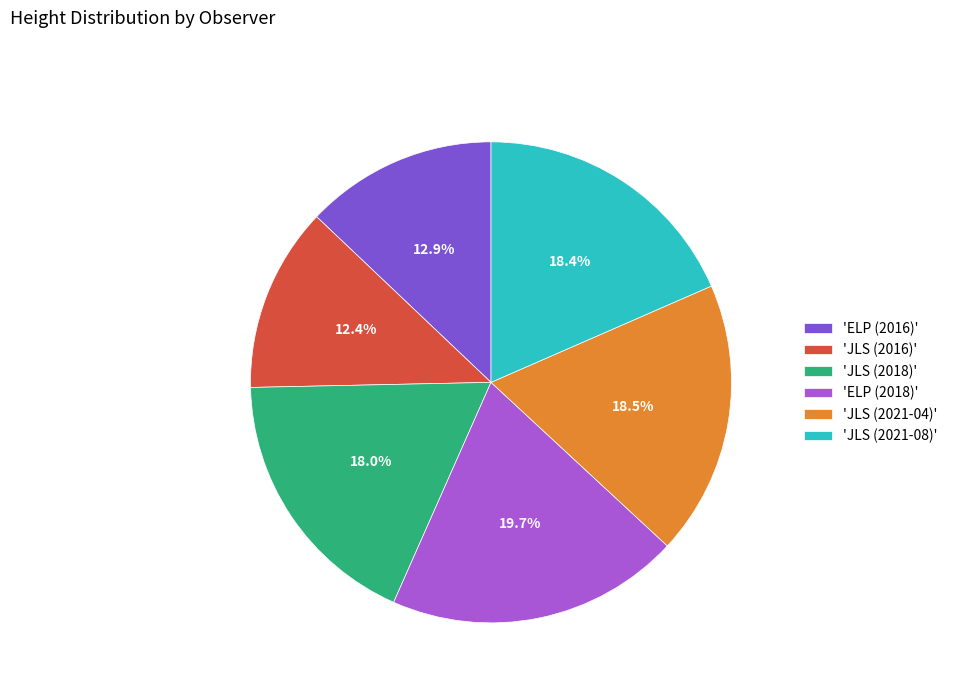

Combined, do 'ELP (2016)' and 'JLS (2021-08)' account for over 50%?

No